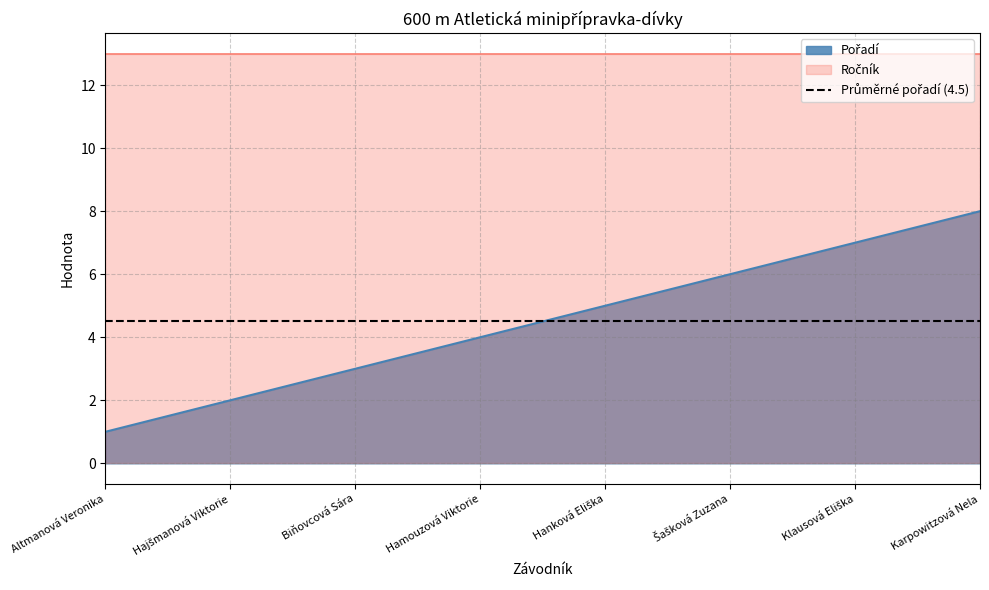

Reading left to right, list all the values displayed in this chart.

Altmanová Veronika=1	Hajšmanová Viktorie=2	Biňovcová Sára=3	Hamouzová Viktorie=4	Hanková Eliška=5	Šašková Zuzana=6	Klausová Eliška=7	Karpowitzová Nela=8